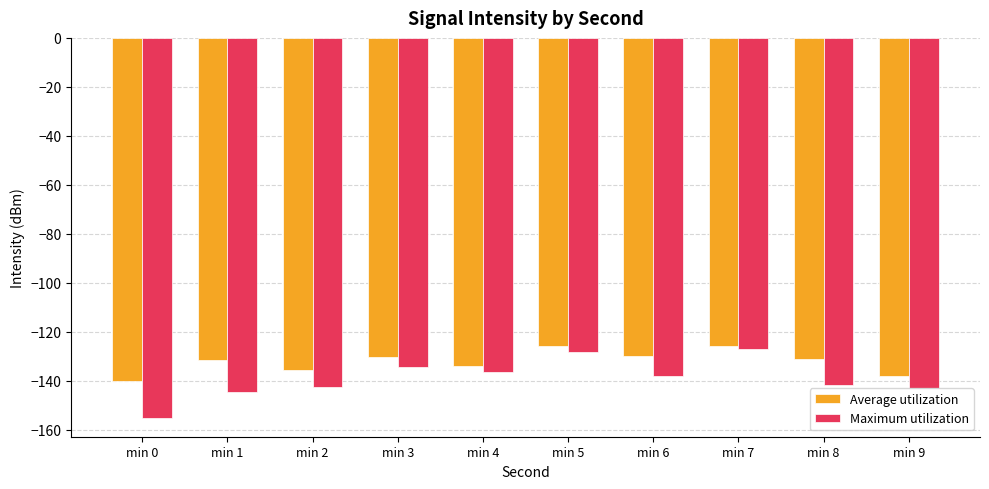

Is it true that Average utilization equals -169.6 at min 7?

False